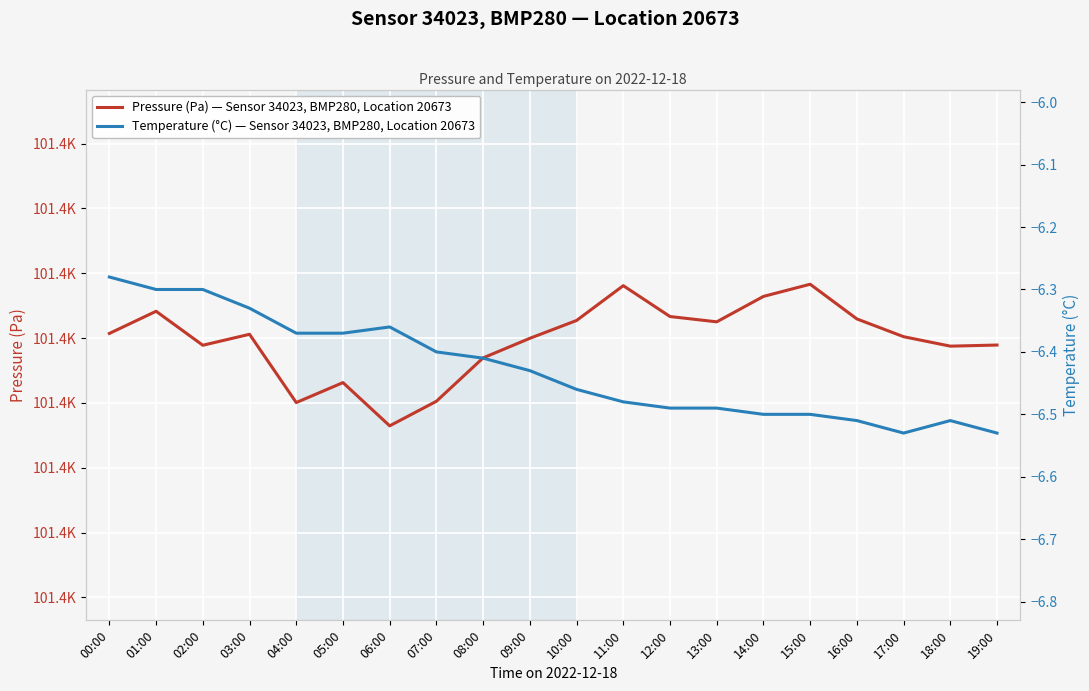

At which label does Temperature (°C) — Sensor 34023, BMP280, Location 20673 reach its minimum?

17:00